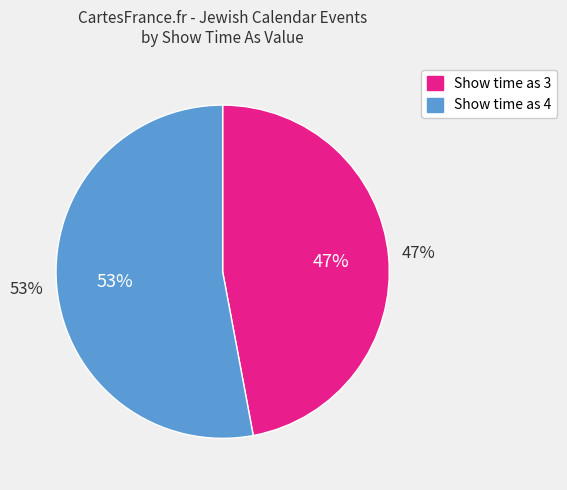

How many slices are in this pie chart?

2